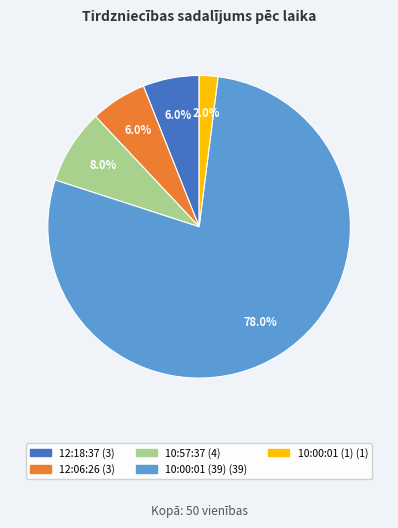

Does 12:06:26 account for over 50% of the chart?

No